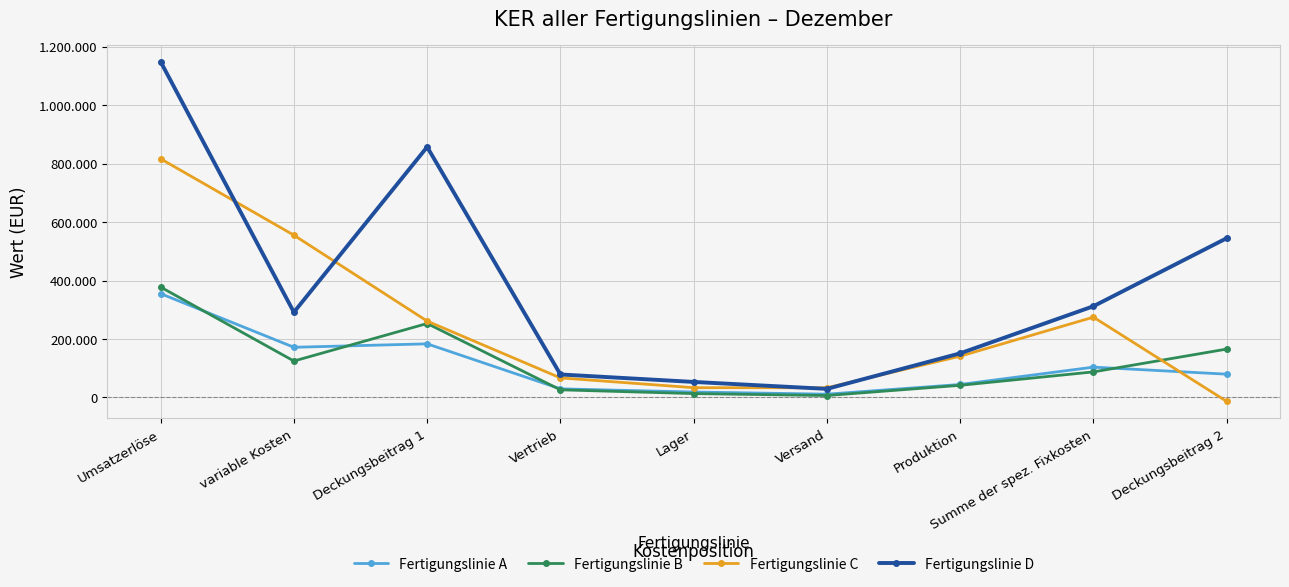

How many times do Fertigungslinie C and Fertigungslinie A cross each other?

1